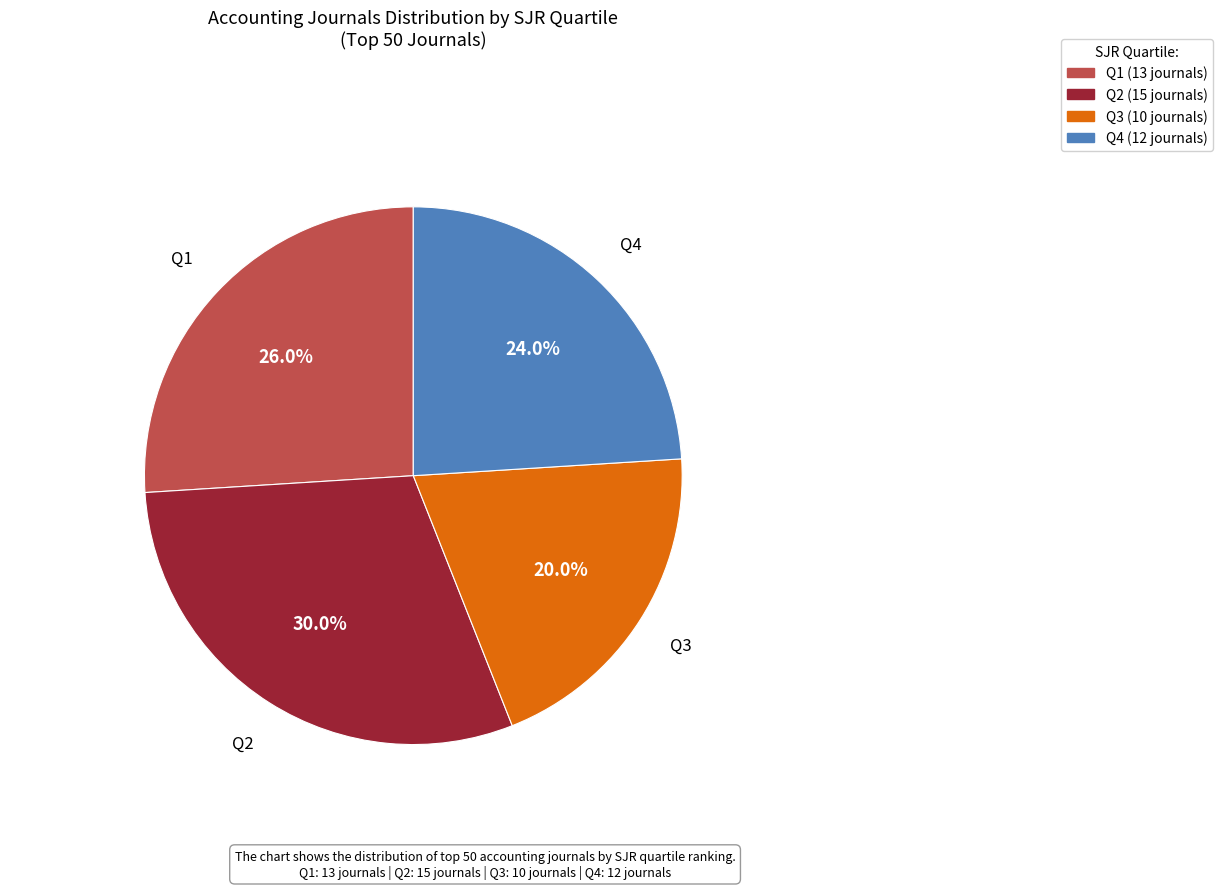

How many segments does this pie chart have?

4